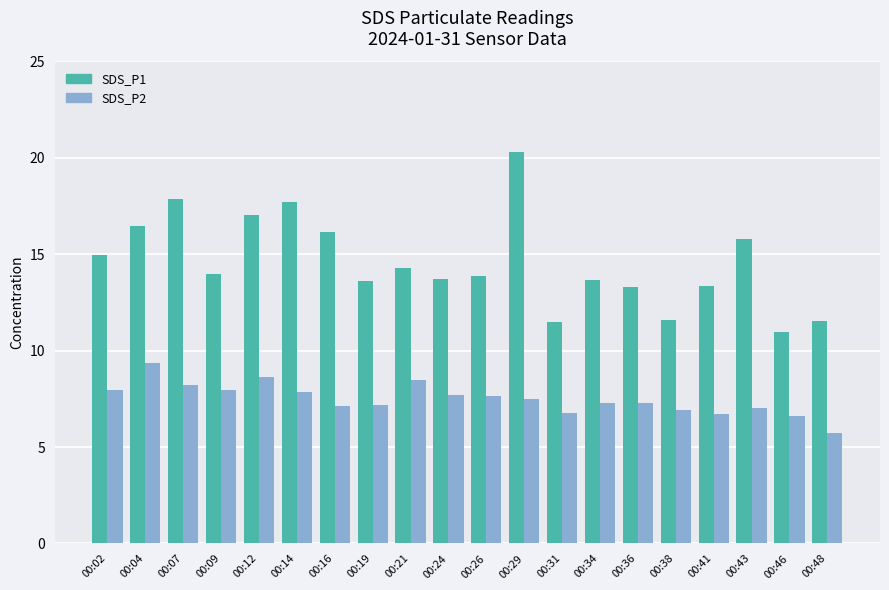

Does the chart contain any negative values?

No